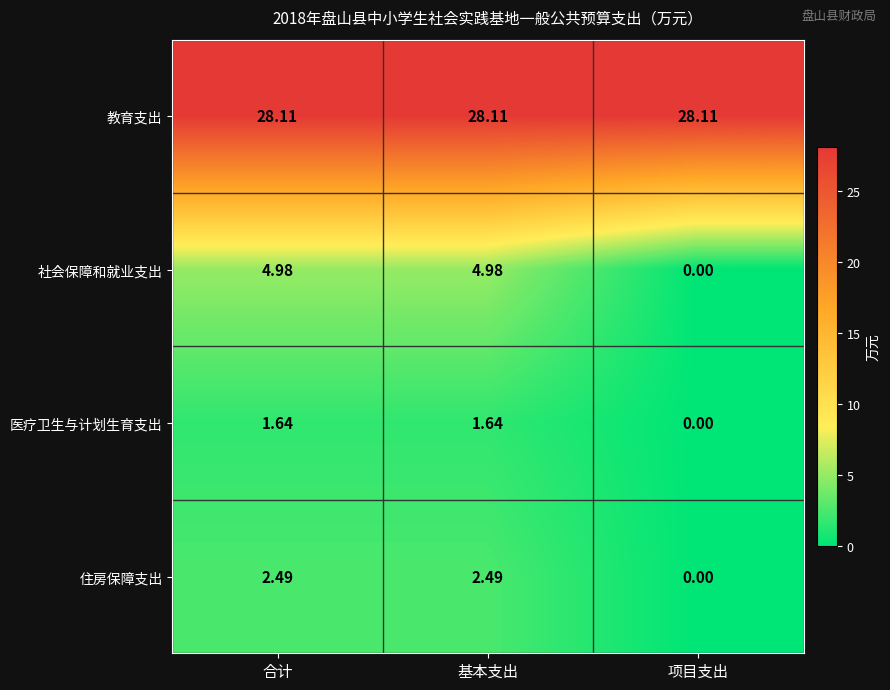

At which label is 医疗卫生与计划生育支出 closest to 0?

项目支出